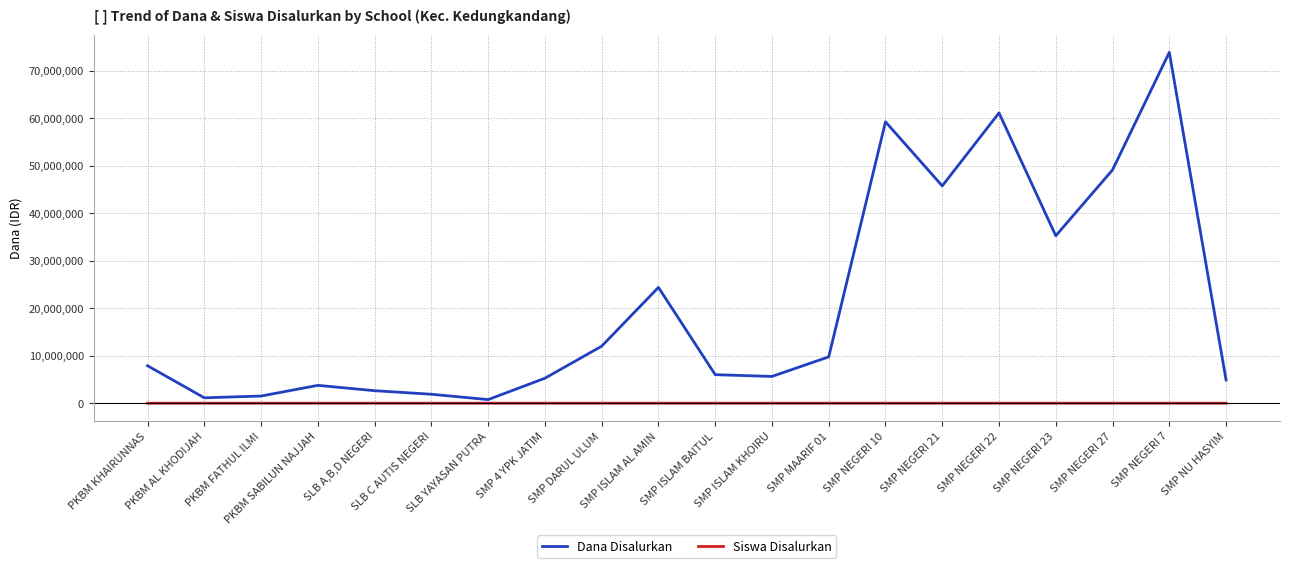

True or false: Siswa Disalurkan and Dana Disalurkan intersect in this chart.

False